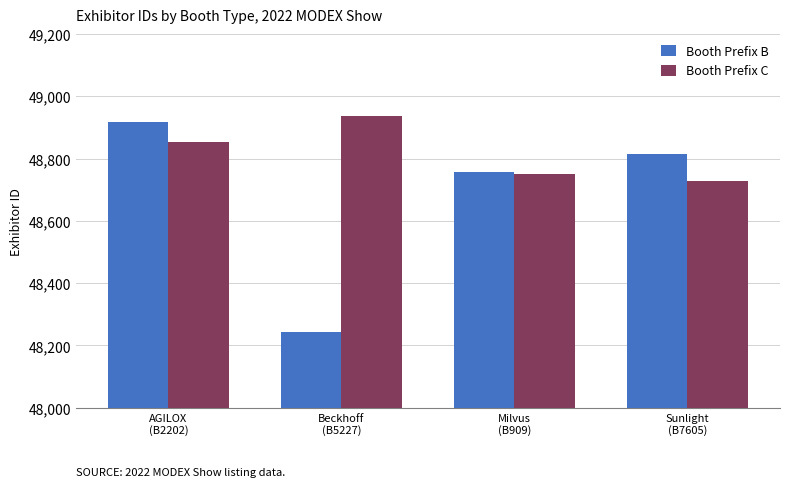

Reading left to right, extract all data points from this chart.

Booth Prefix B: 48916	48243	48758	48814
Booth Prefix C: 48854	48936	48749	48727